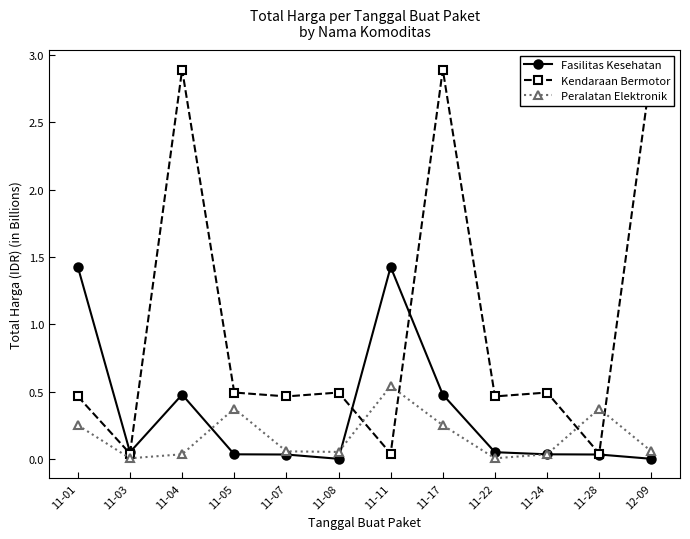

At which category does Fasilitas Kesehatan reach its first local valley?

11-03